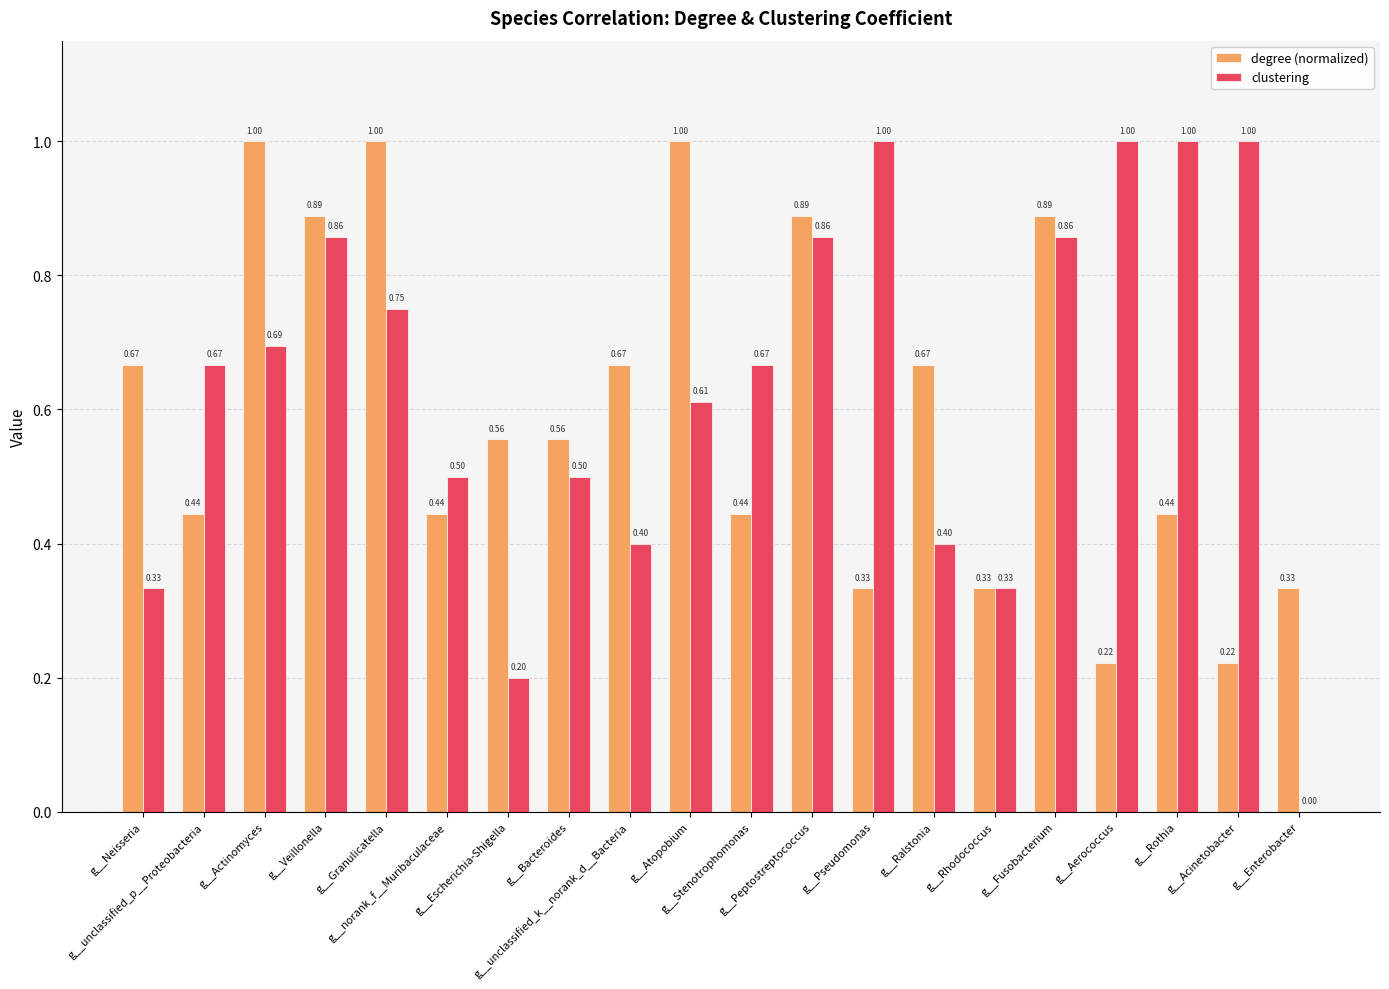

What are all the series names shown in the legend?

degree (normalized), clustering